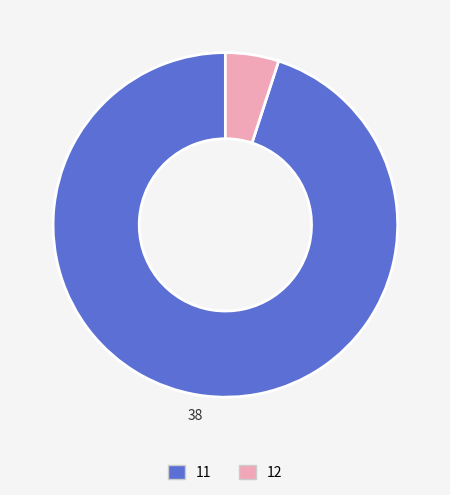

Rank the categories by value from highest to lowest.

11, 12